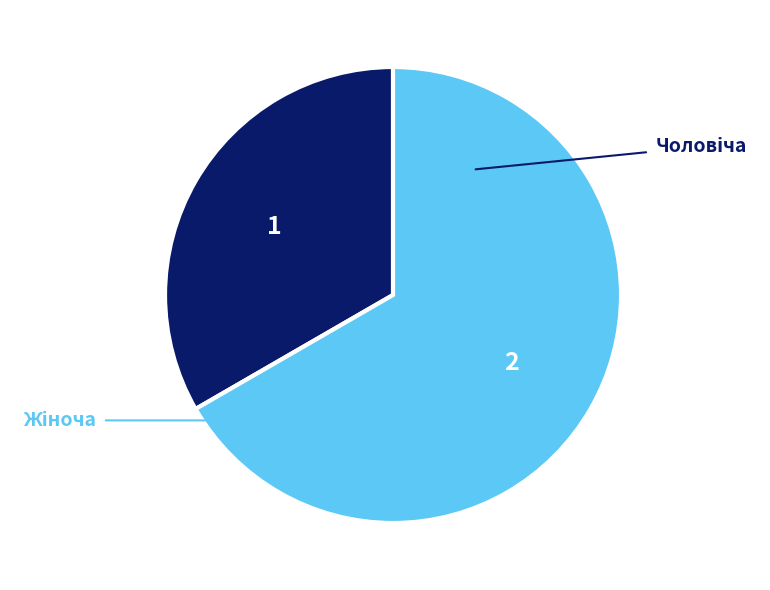

To the nearest percent, what portion does Чоловіча represent?

33%